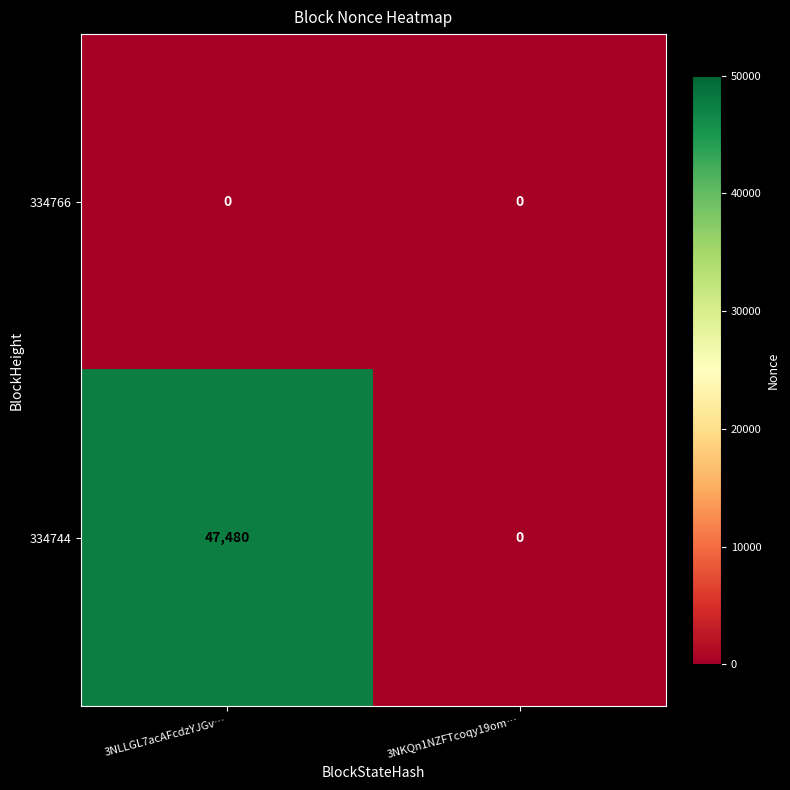

List the series in order of their peak value, lowest first.

334766, 334744